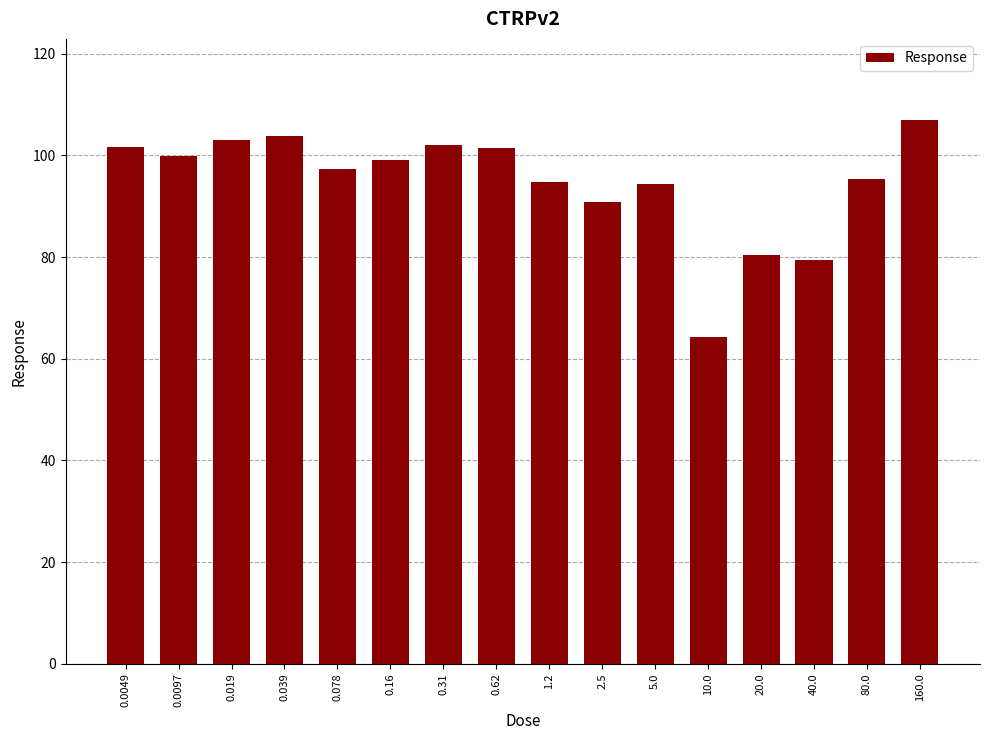

Is it true that the value at 0.019 is 176.1?

False